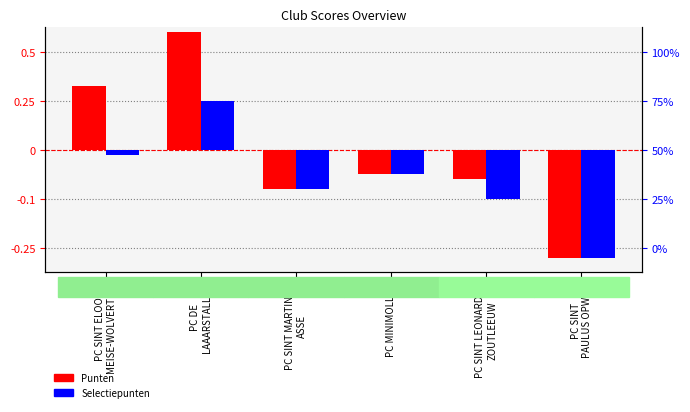

Is the value of Punten at PC SINT LEONARDUS
ZOUTLEEUW greater than the value of Selectiepunten at PC SINT
PAULUS OPWIJK?

Yes